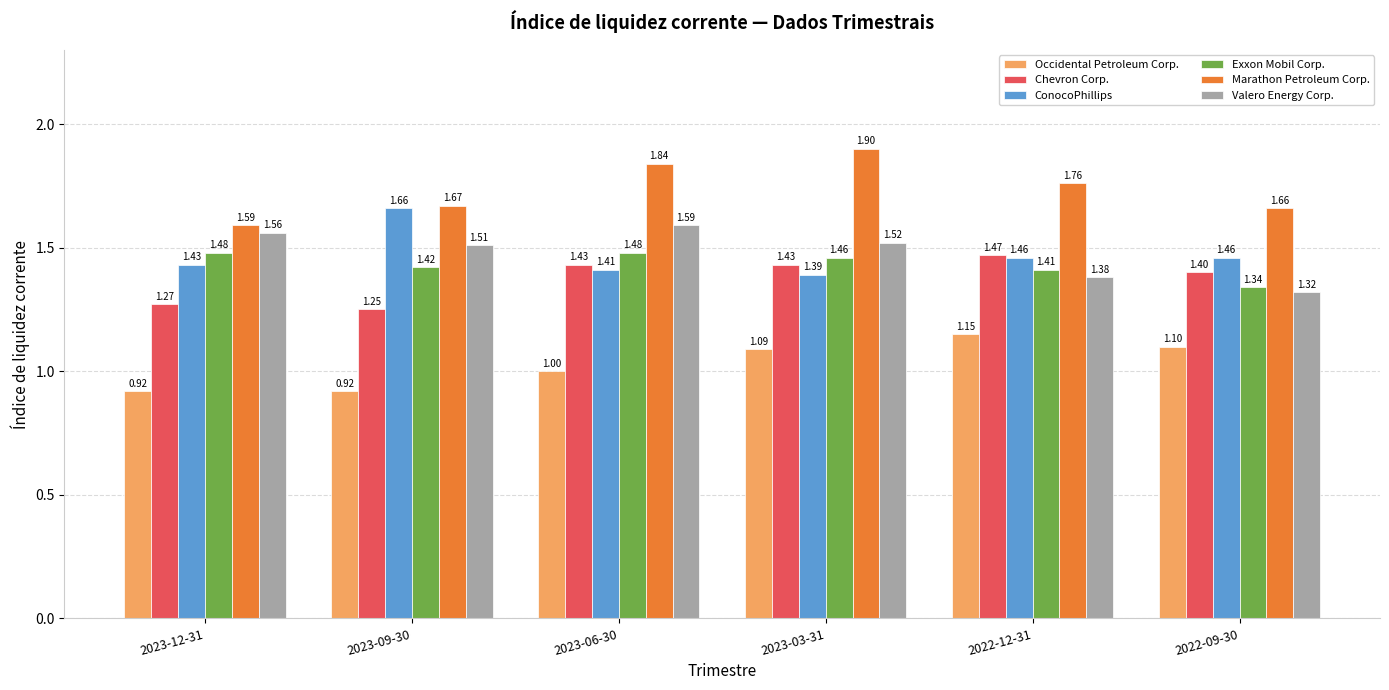

Between 2023-12-31 and 2023-09-30, which series saw the biggest shift?

ConocoPhillips